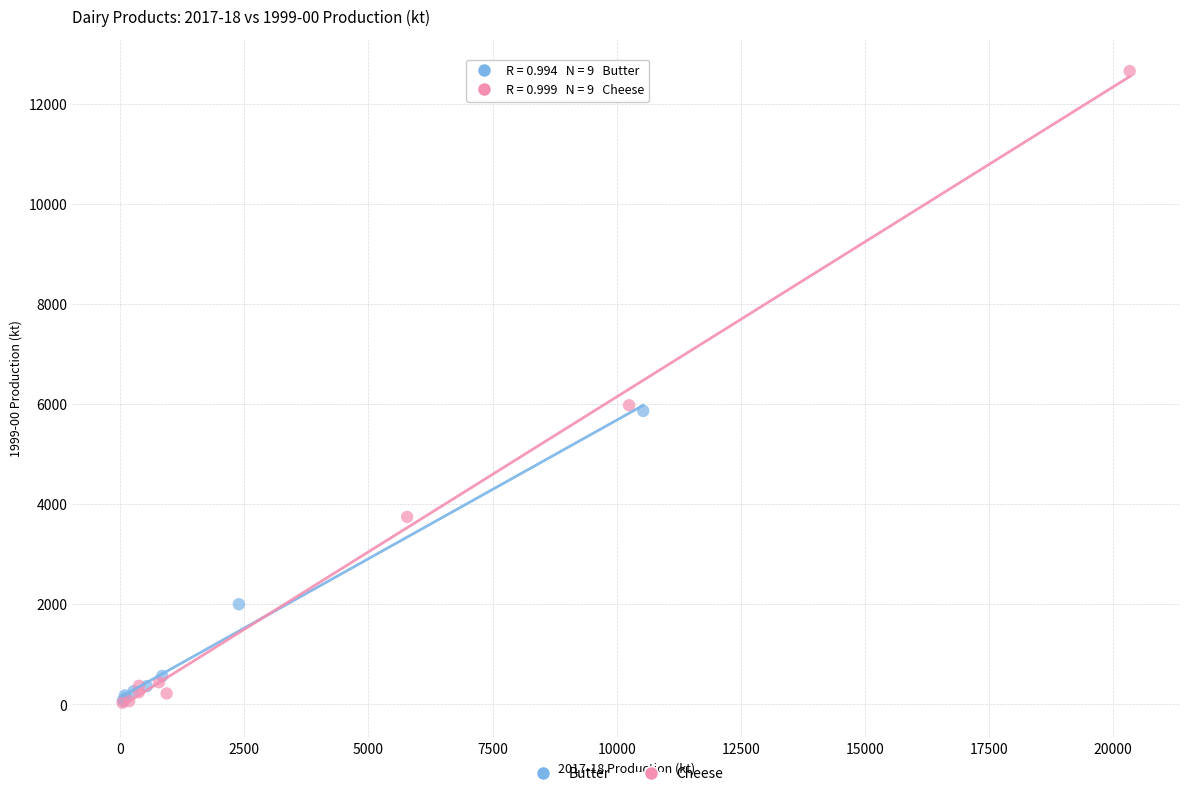

Which series contains the highest Y value?

Cheese